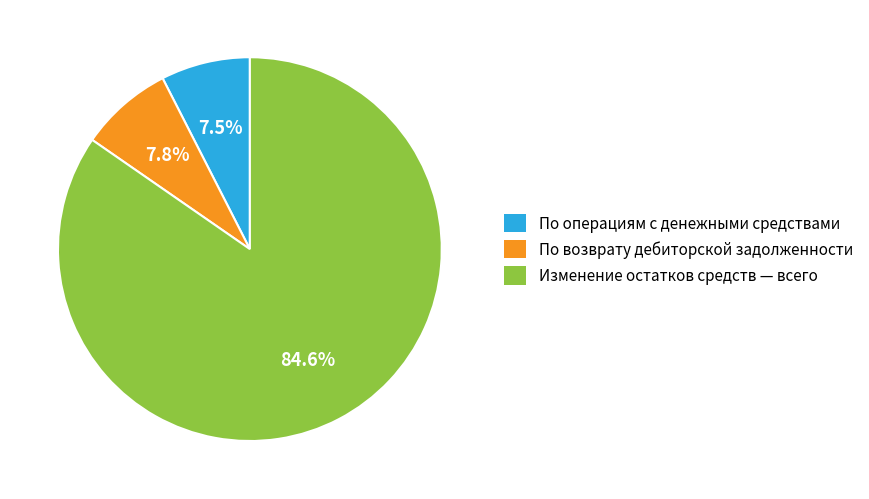

Which slice represents more than half of the pie?

Изменение остатков средств — всего